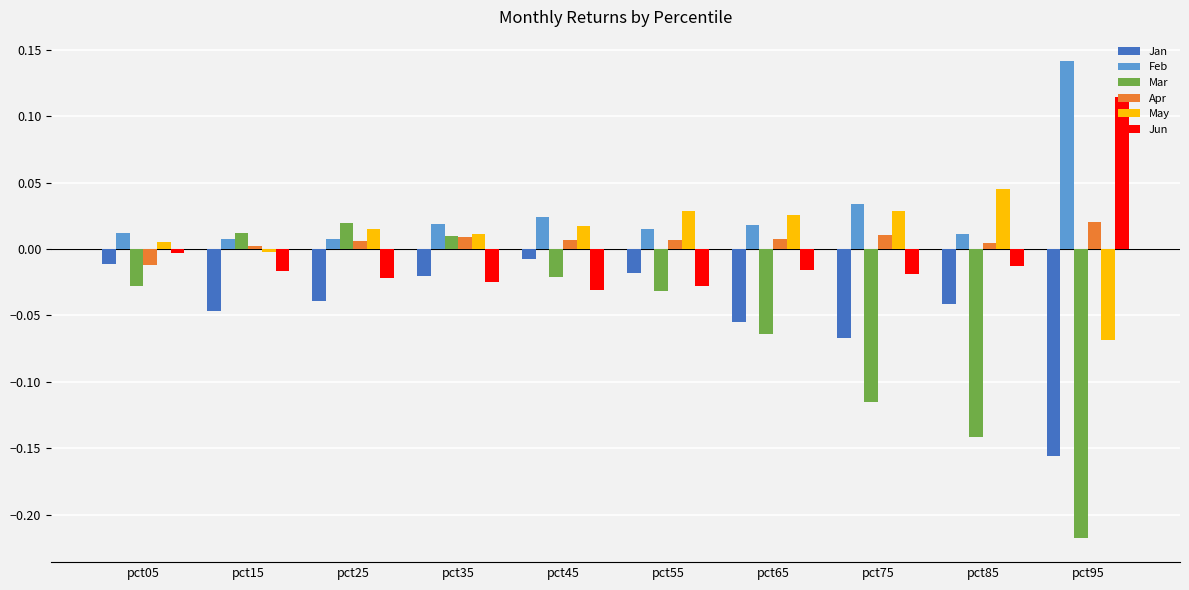

Which series changed the most between pct15 and pct85?

Mar